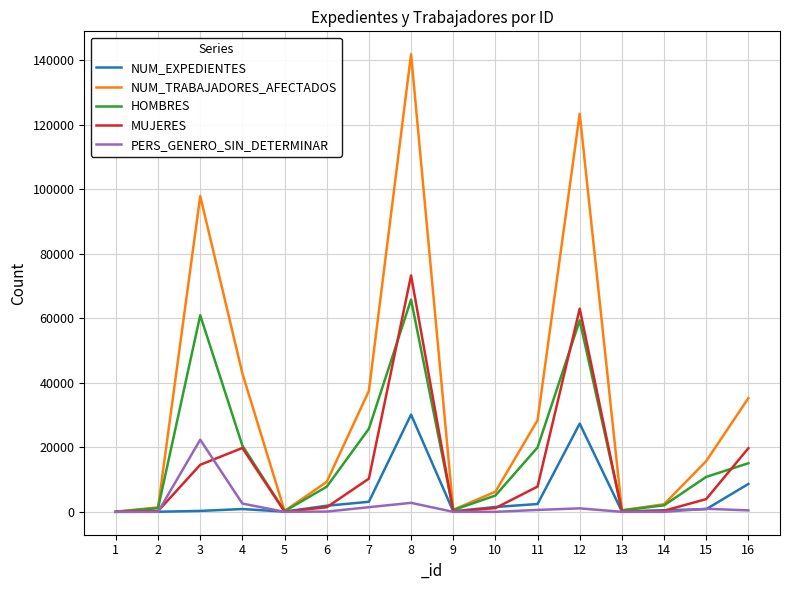

Which series changed the most between 9 and 16?

NUM_TRABAJADORES_AFECTADOS